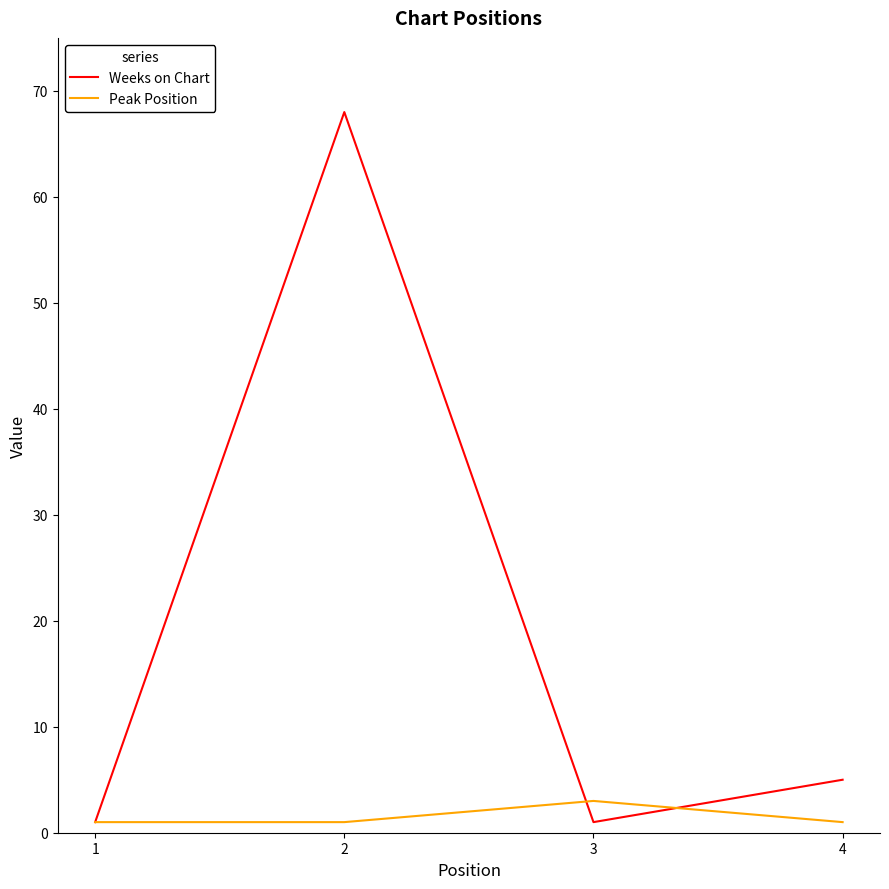

Which series ends up on top after the final intersection of Peak Position and Weeks on Chart?

Weeks on Chart